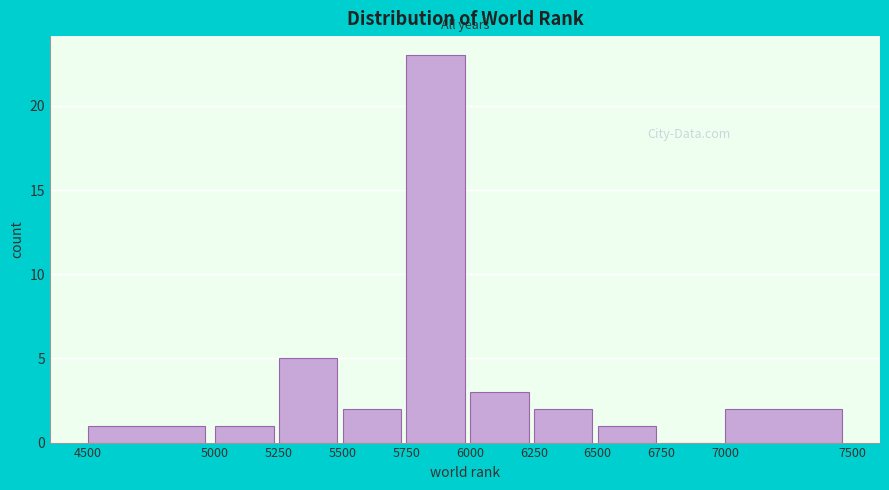

Reading left to right, transcribe this chart: for each bar, give the range it covers on the x-axis and its height. The values are not printed on the chart, so give them approximately, as read against the axis.

4500 to 5000: 1
5000 to 5250: 1
5250 to 5500: 5
5500 to 5750: 2
5750 to 6000: 23
6000 to 6250: 3
6250 to 6500: 2
6500 to 6750: 1
6750 to 7000: 0
7000 to 7500: 2